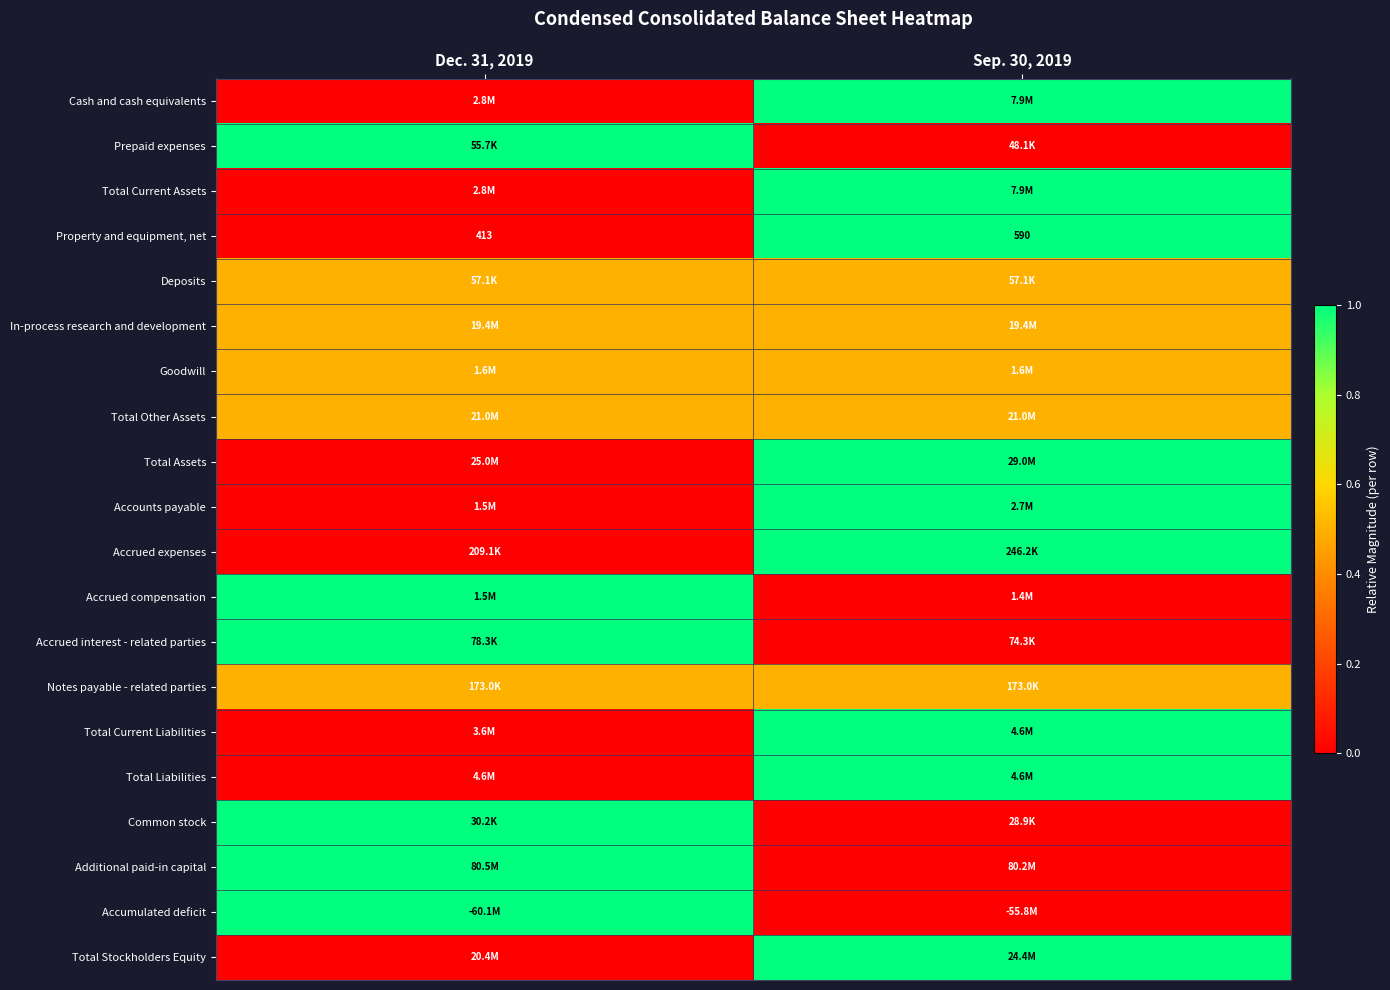

How many distinct data groups are displayed?

20